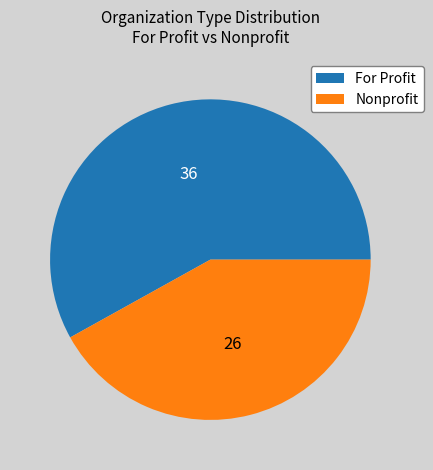

How many segments does this pie chart have?

2